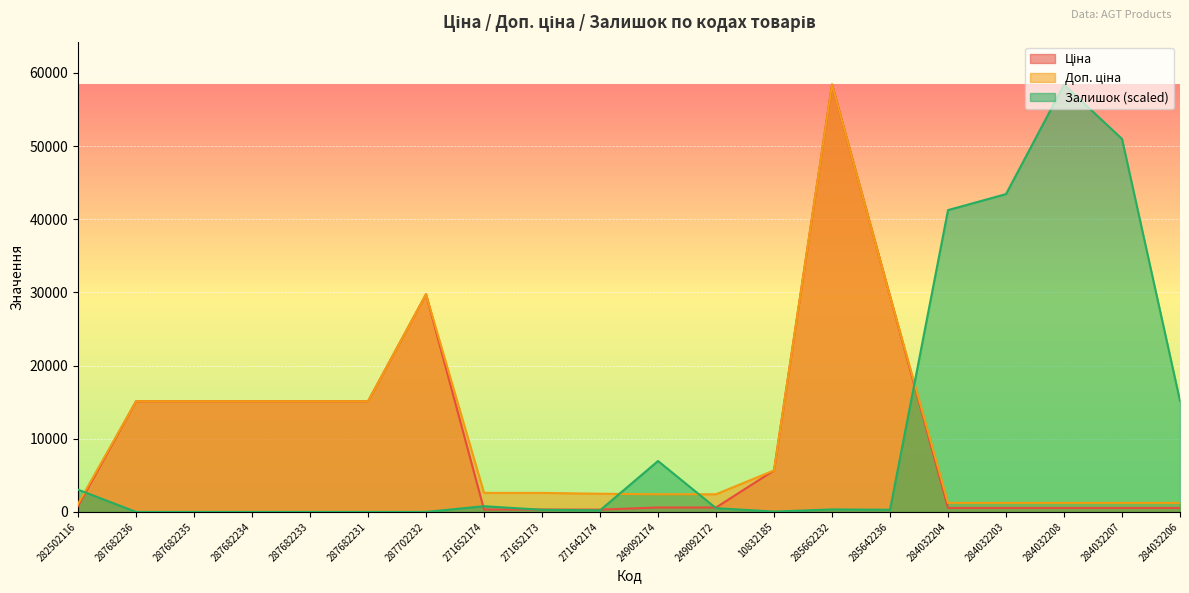

What is the label of the 5th point from the left?

287682233